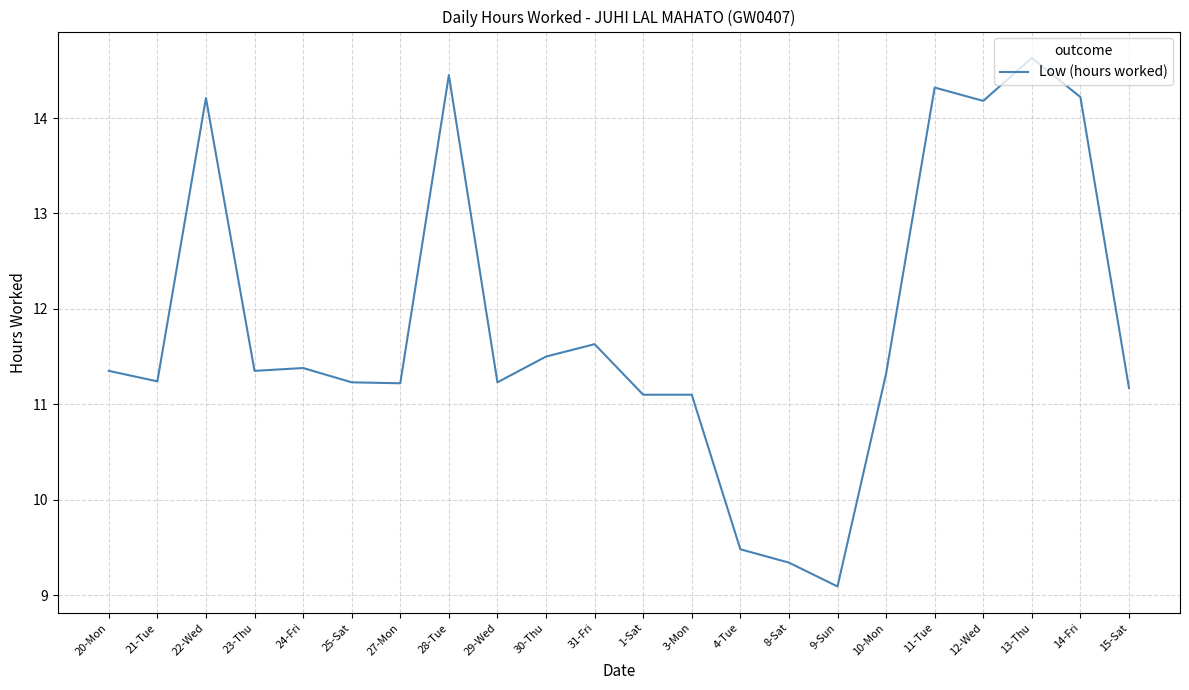

Read the value at 22-Wed.

14.2